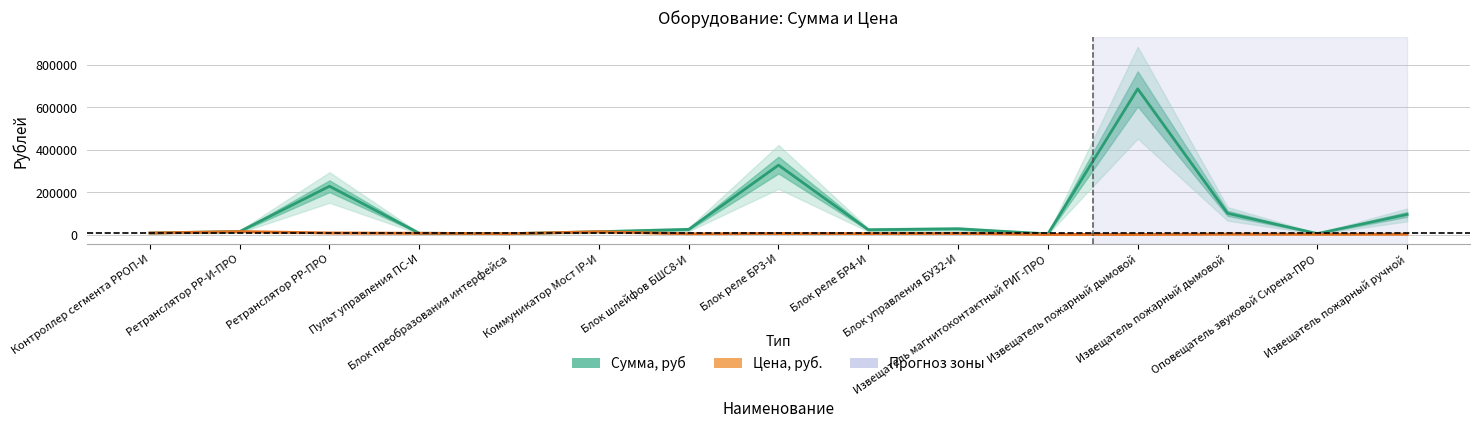

List the series in order of their overall mean, highest first.

Сумма, руб, Цена, руб.